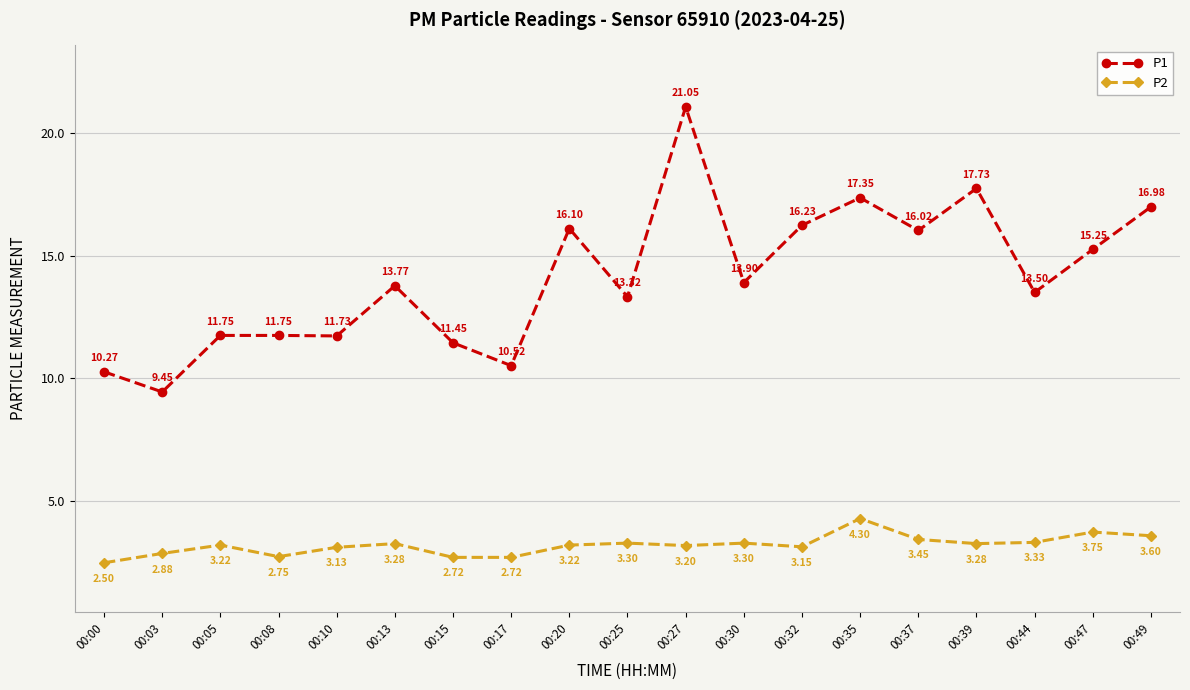

What is the difference between the maximum and minimum values in the P1 series?

11.6